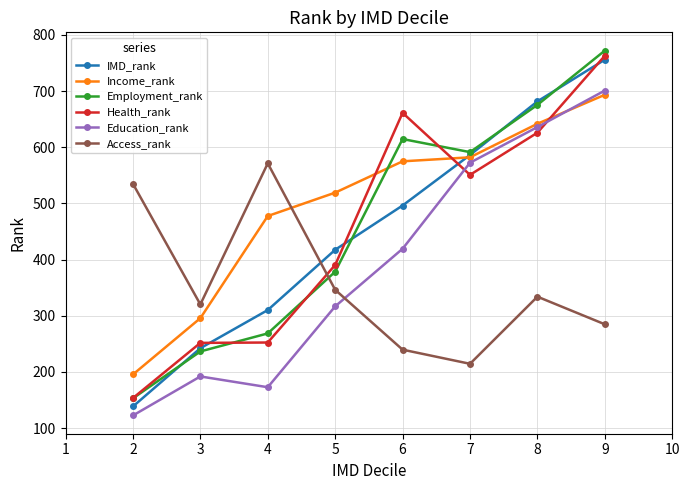

What is the value of the Employment_rank point at the 8th from the left?

772.2